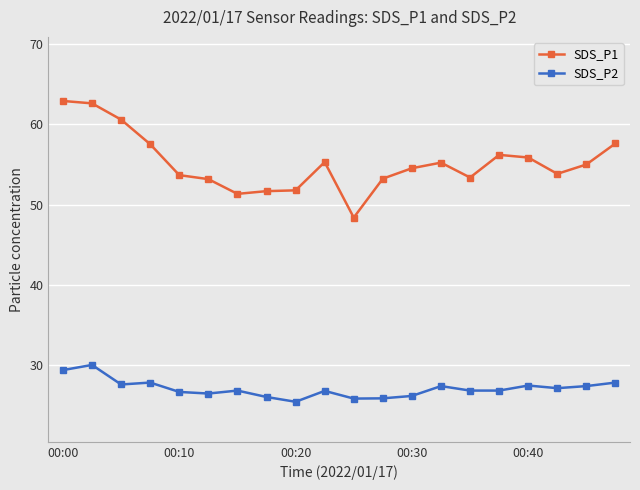

True or false: SDS_P2 has more than 0 points higher than both neighbors.

True